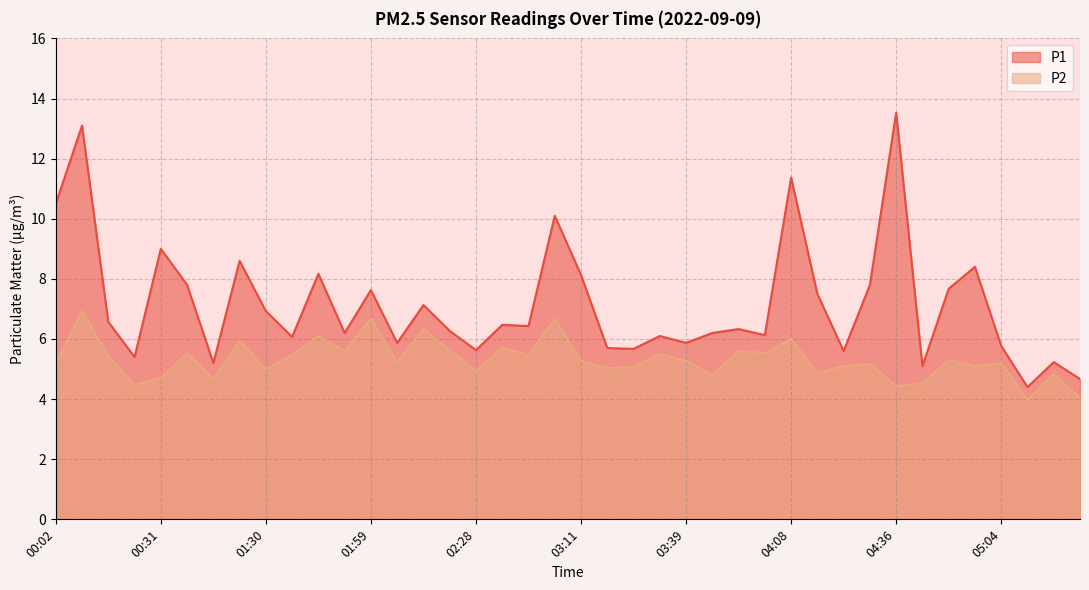

What are all the series names shown in the legend?

P1, P2